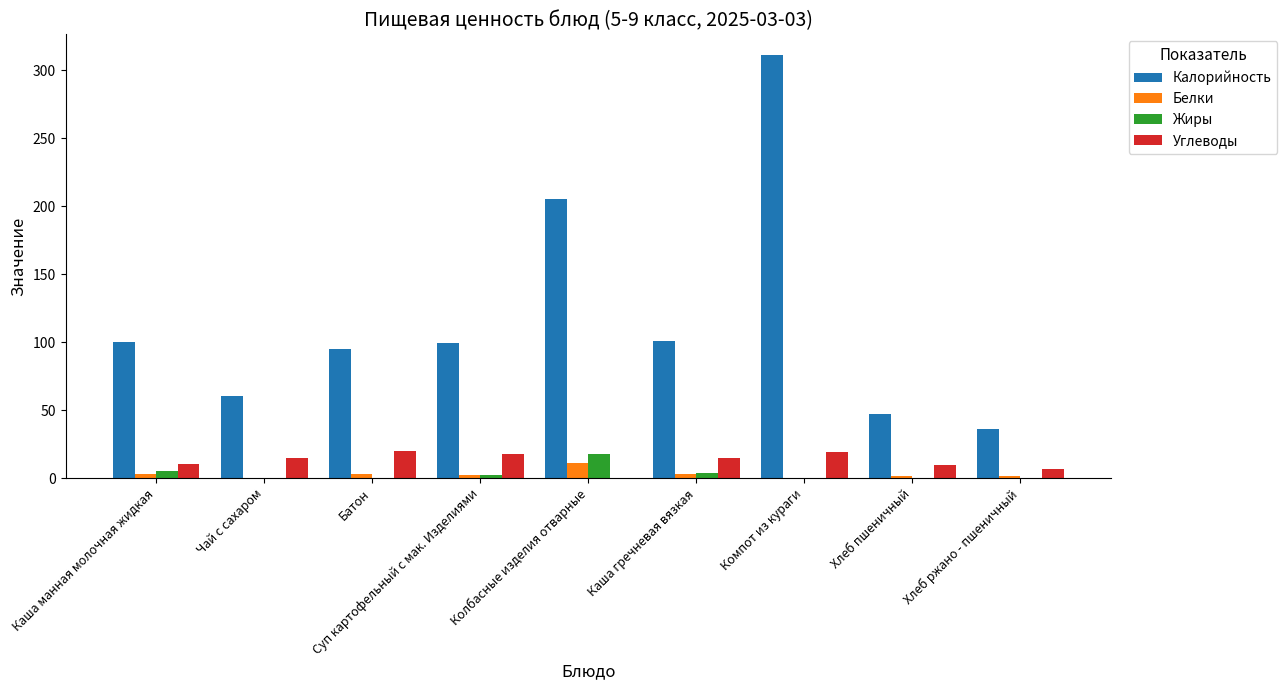

How many data points does each series have?

9